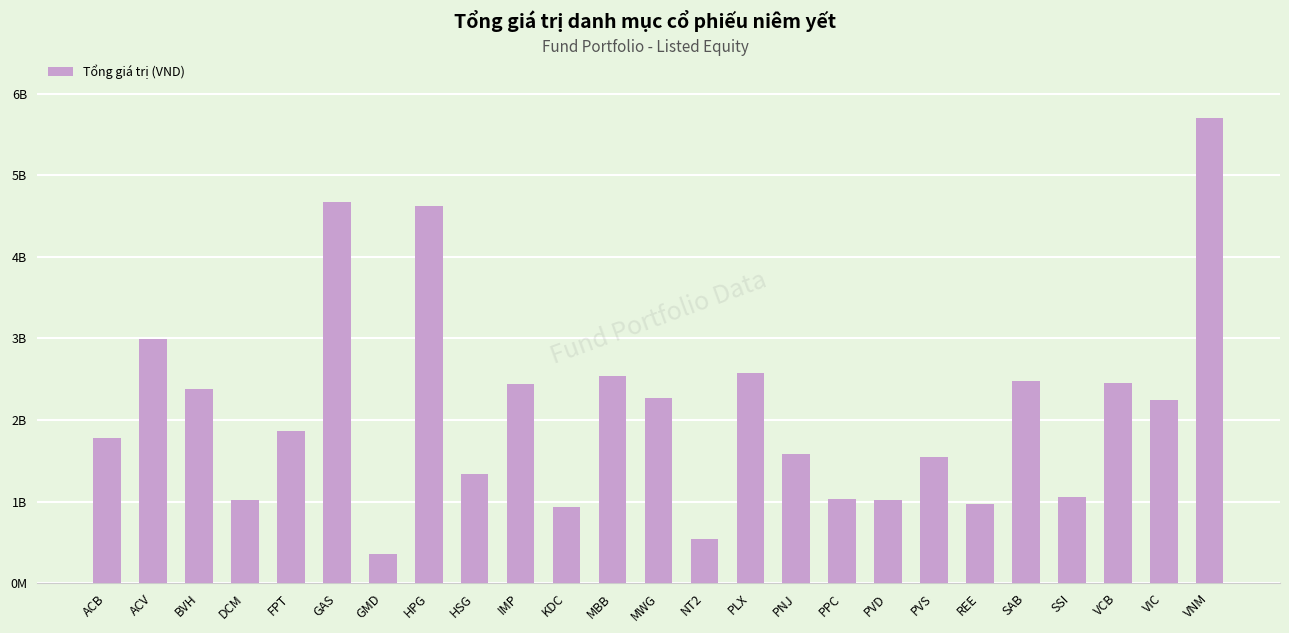

Reading left to right, list all the values displayed in this chart.

ACB=1780835000	ACV=2992850000	BVH=2377529000	DCM=1017605000	FPT=1858762500	GAS=4673090000	GMD=351024000	HPG=4620851800	HSG=1334951700	IMP=2436510000	KDC=935286000	MBB=2541250000	MWG=2273332000	NT2=541310000	PLX=2571800000	PNJ=1580250000	PPC=1029200000	PVD=1021200000	PVS=1546848000	REE=970140000	SAB=2479880000	SSI=1050346500	VCB=2448229000	VIC=2245670000	VNM=5705980000